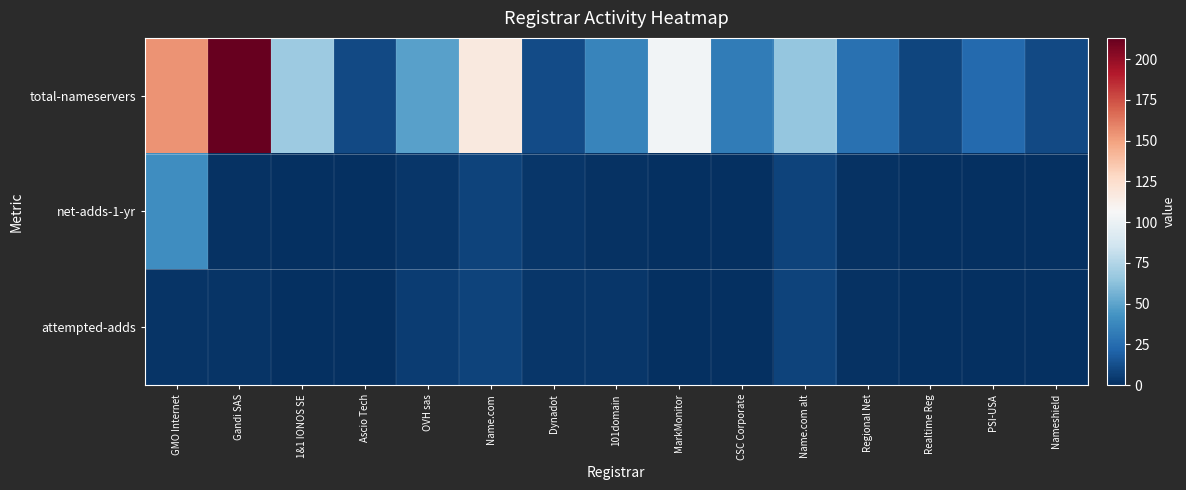

Which category has the highest value across all series?

Gandi SAS